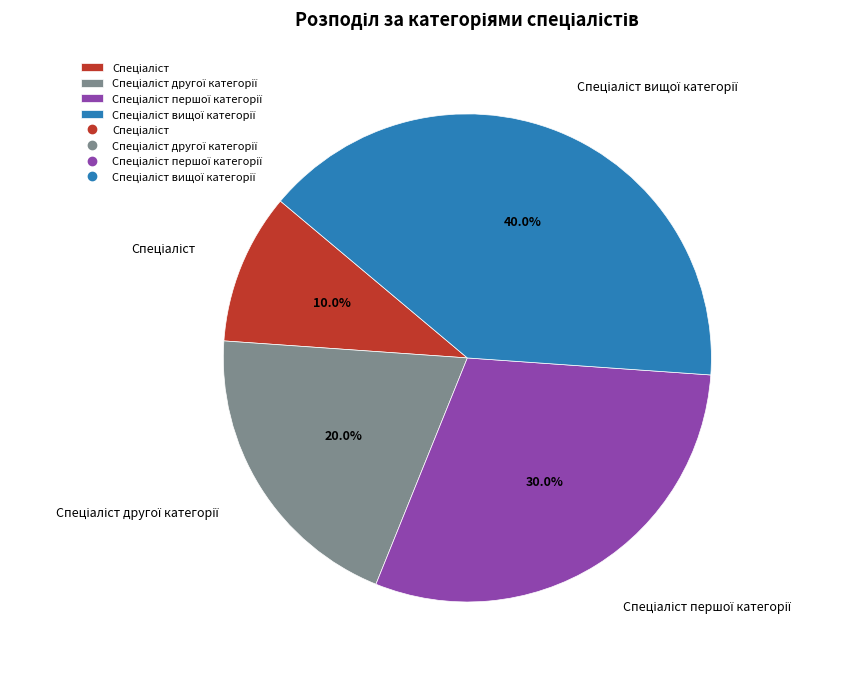

Is there any slice that represents more than half of the pie?

No